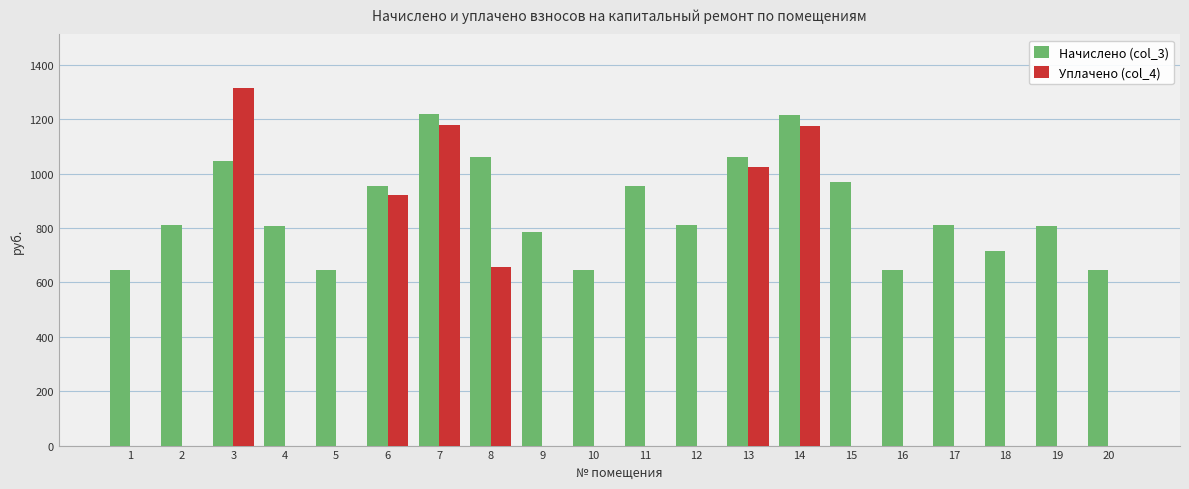

What is the maximum value for Уплачено (col_4)?

1314.9